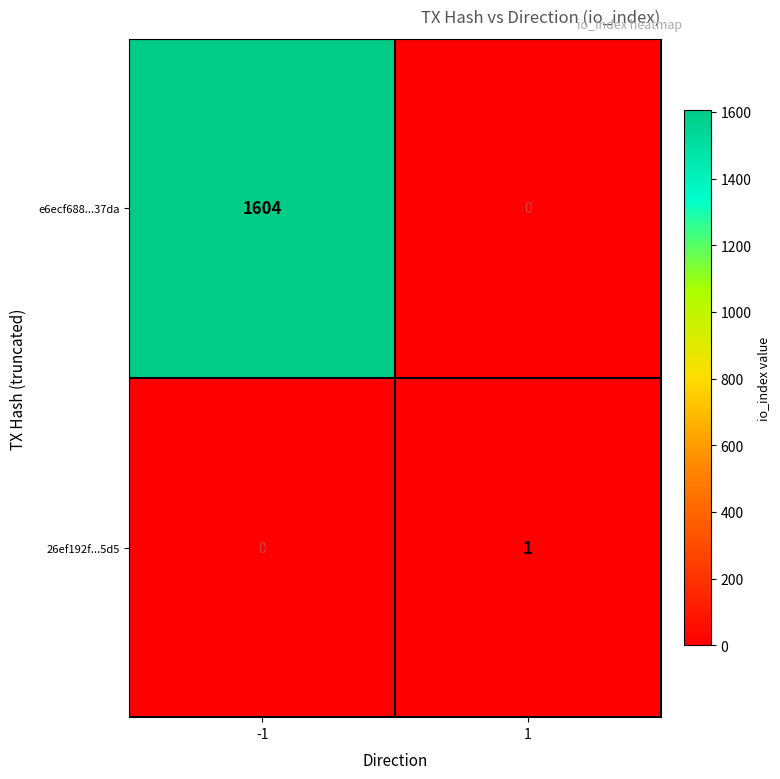

At which category is the sum across all series the highest?

-1